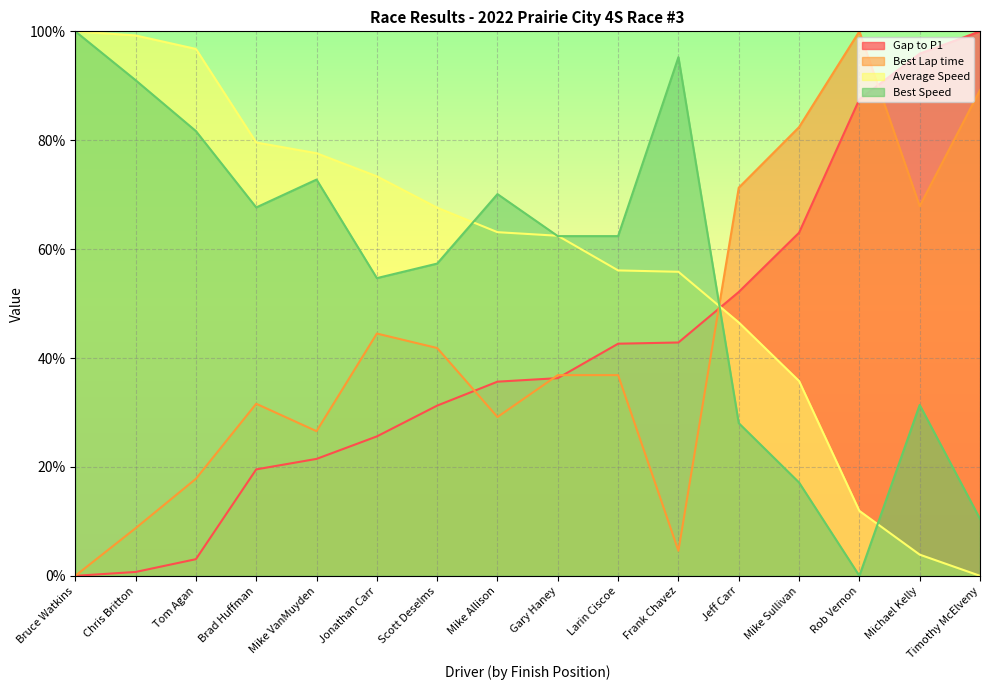

Reading left to right, what are all the values shown in this chart?

Gap to P1: Bruce Watkins=0.0	Chris Britton=0.7	Tom Agan=3.1	Brad Huffman=19.5	Mike VanMuyden=21.5	Jonathan Carr=25.6	Scott Deselms=31.3	Mike Allison=35.7	Gary Haney=36.3	Larin Ciscoe=42.6	Frank Chavez=42.9	Jeff Carr=52.1	Mike Sullivan=63.0	Rob Vernon=87.5	Michael Kelly=95.9	Timothy McElveny=100.0
Best Lap time: Bruce Watkins=0.0	Chris Britton=8.7	Tom Agan=17.8	Brad Huffman=31.6	Mike VanMuyden=26.6	Jonathan Carr=44.5	Scott Deselms=41.8	Mike Allison=29.2	Gary Haney=36.9	Larin Ciscoe=36.9	Frank Chavez=4.6	Jeff Carr=71.3	Mike Sullivan=82.4	Rob Vernon=100.0	Michael Kelly=67.9	Timothy McElveny=89.2
Average Speed: Bruce Watkins=100.0	Chris Britton=99.2	Tom Agan=96.8	Brad Huffman=79.6	Mike VanMuyden=77.6	Jonathan Carr=73.4	Scott Deselms=67.6	Mike Allison=63.1	Gary Haney=62.5	Larin Ciscoe=56.1	Frank Chavez=55.8	Jeff Carr=46.5	Mike Sullivan=35.8	Rob Vernon=11.9	Michael Kelly=3.9	Timothy McElveny=0.0
Best Speed: Bruce Watkins=100.0	Chris Britton=91.0	Tom Agan=81.7	Brad Huffman=67.7	Mike VanMuyden=72.8	Jonathan Carr=54.7	Scott Deselms=57.3	Mike Allison=70.1	Gary Haney=62.4	Larin Ciscoe=62.4	Frank Chavez=95.3	Jeff Carr=28.0	Mike Sullivan=17.1	Rob Vernon=0.0	Michael Kelly=31.4	Timothy McElveny=10.5